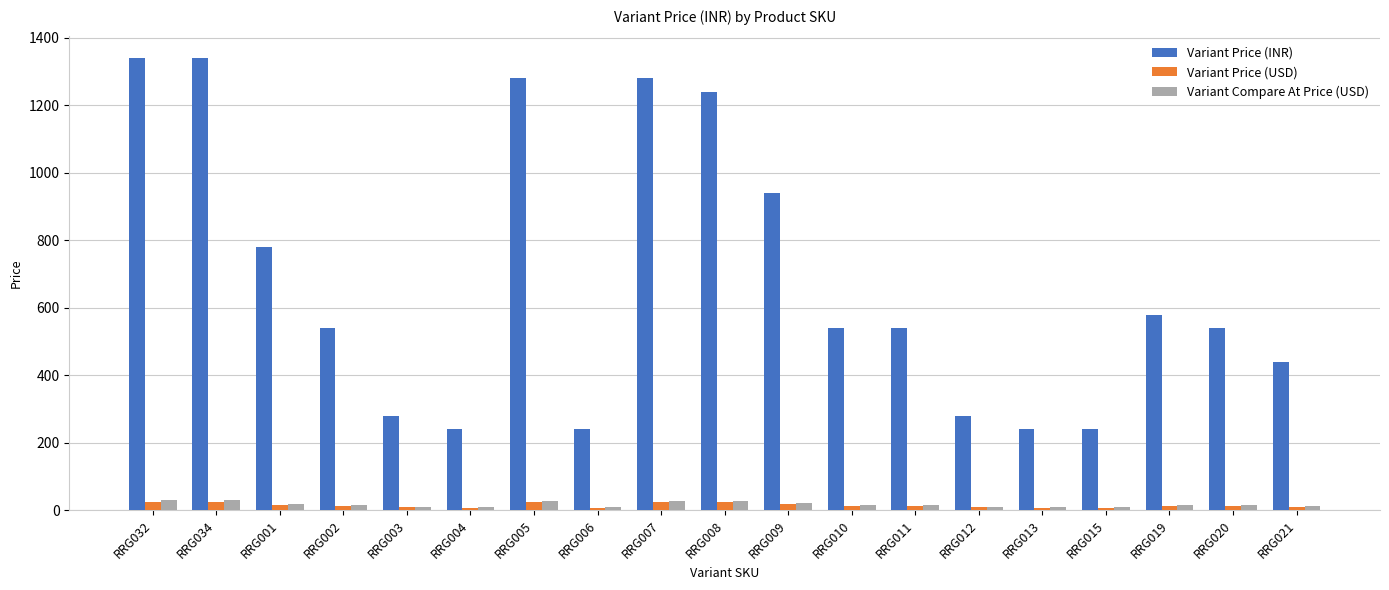

The value of Variant Price (INR) at RRG034 is 2250.6. True or false?

False